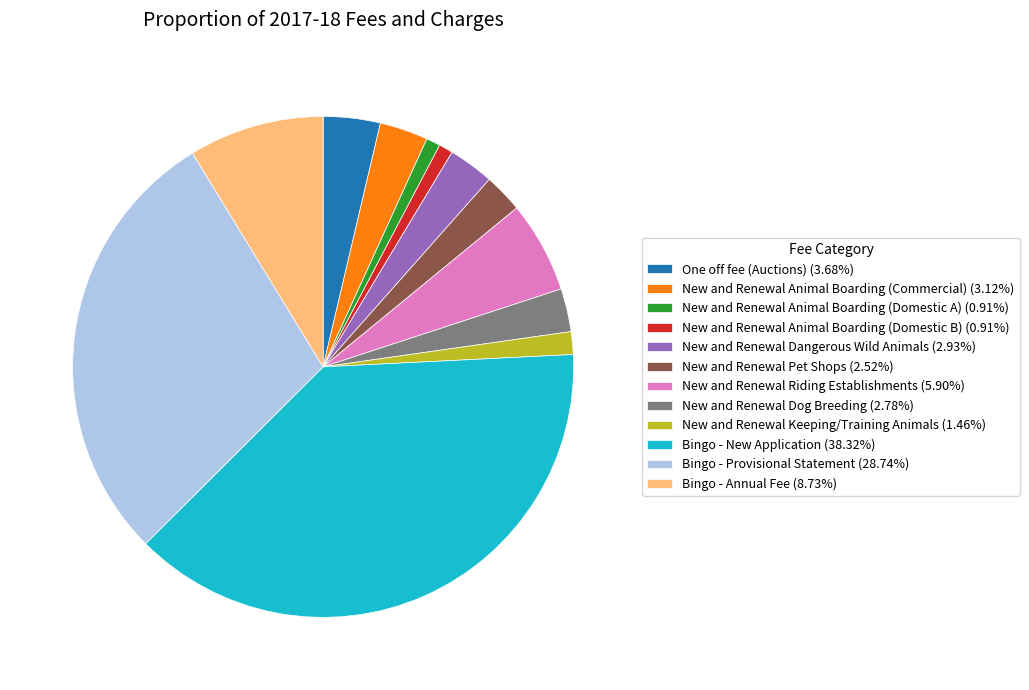

Is the sum of Bingo - Provisional Statement and New and Renewal Pet Shops greater than half?

No